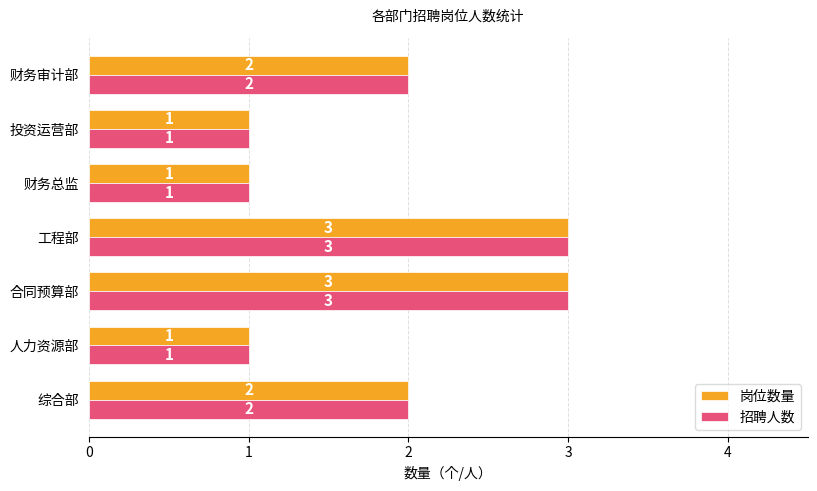

Is the value of 岗位数量 at 财务审计部 greater than the value of 招聘人数 at 合同预算部?

No